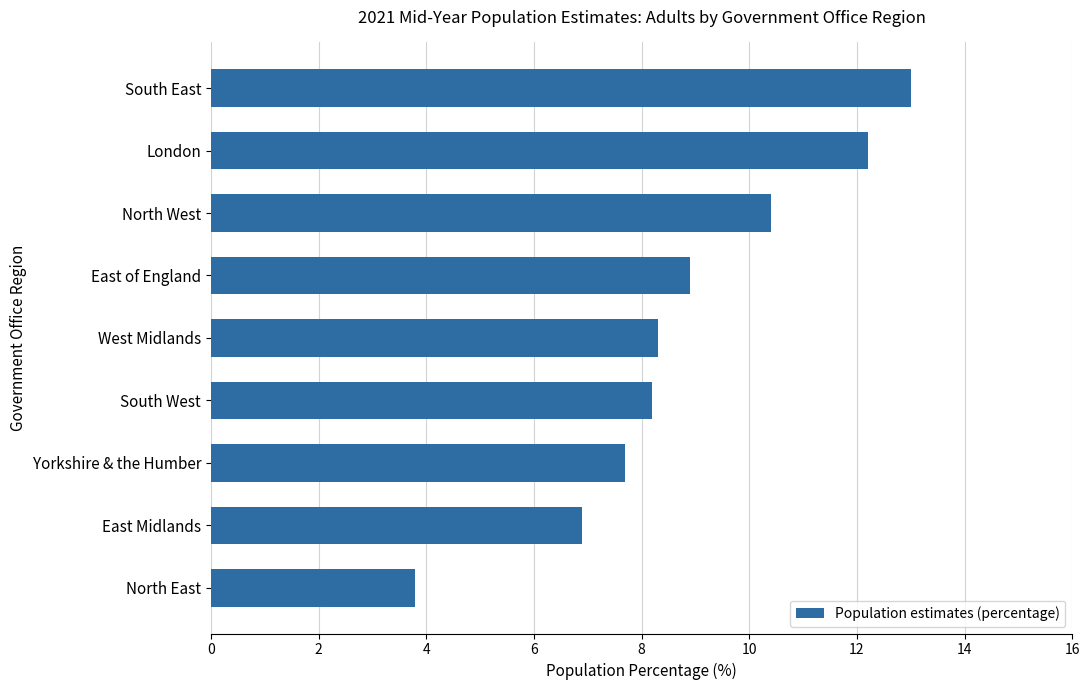

True or false: the data shows 18.7 at London.

False